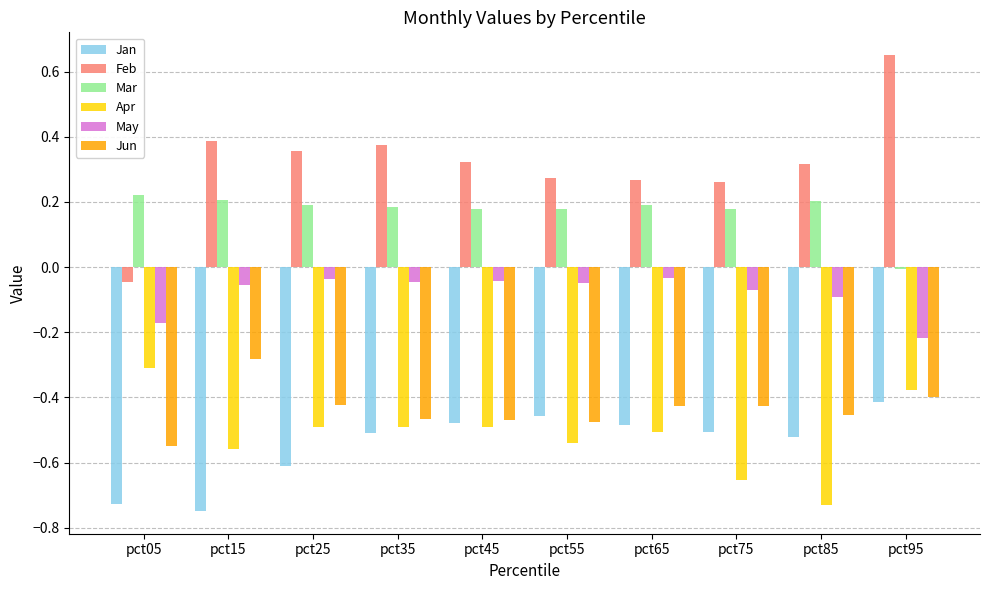

Count the number of data series in this chart.

6